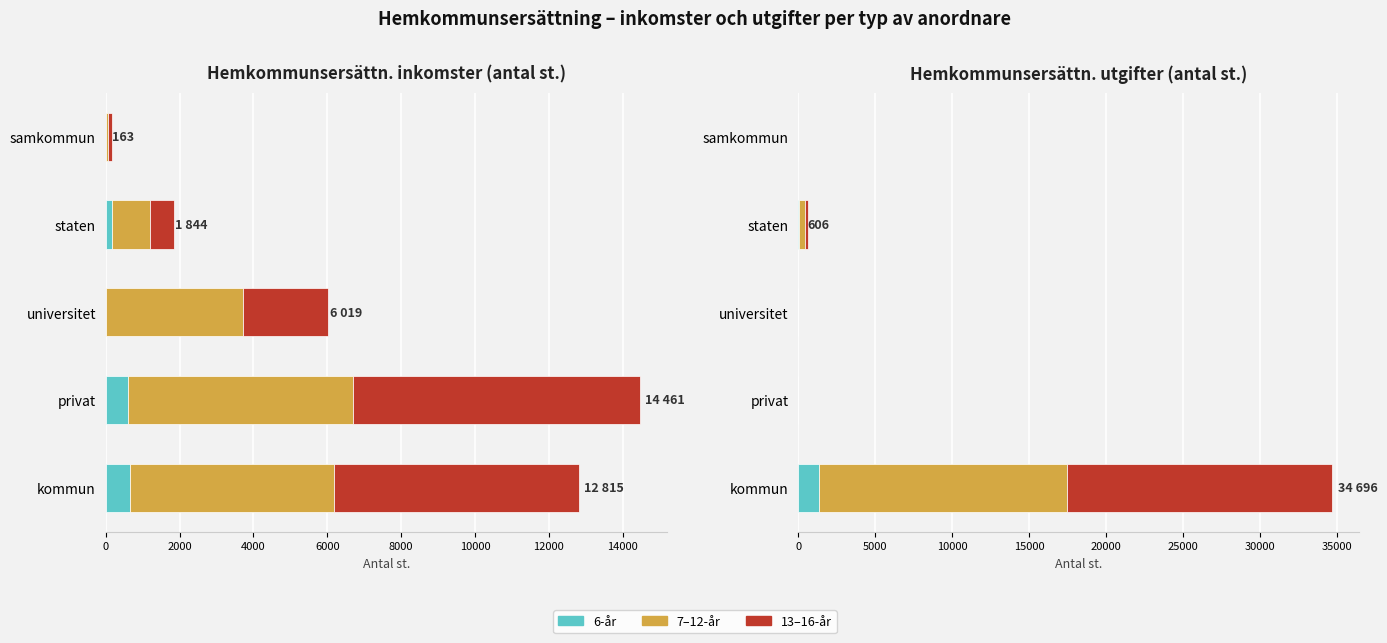

What is the sum of all 13-16-år (utgifter) values?

17436